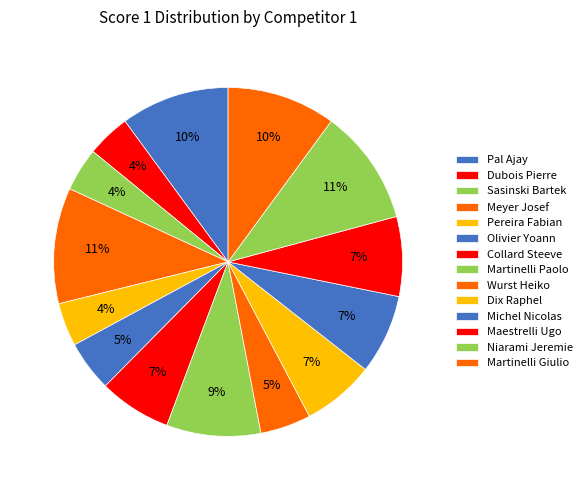

What is the change in value from Pereira Fabian to Dix Raphel?

+4